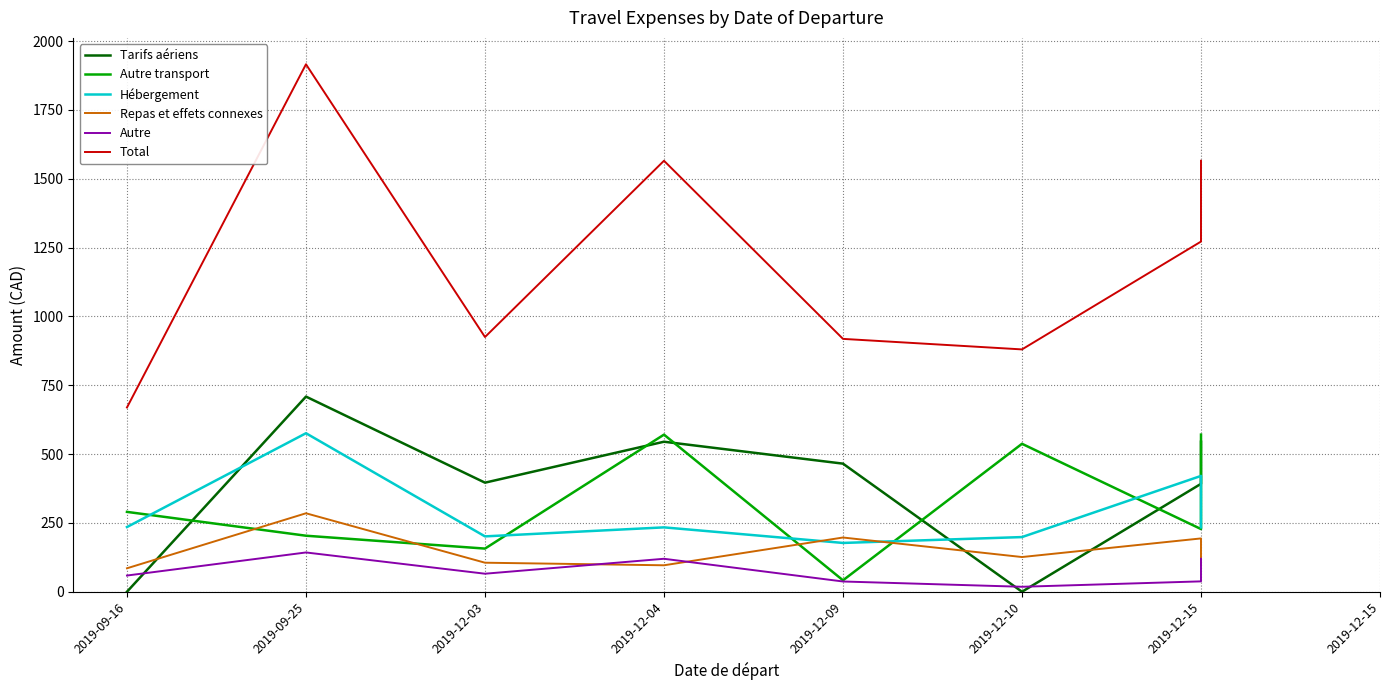

The value of Total at 2019-12-04 is 419.9. True or false?

False